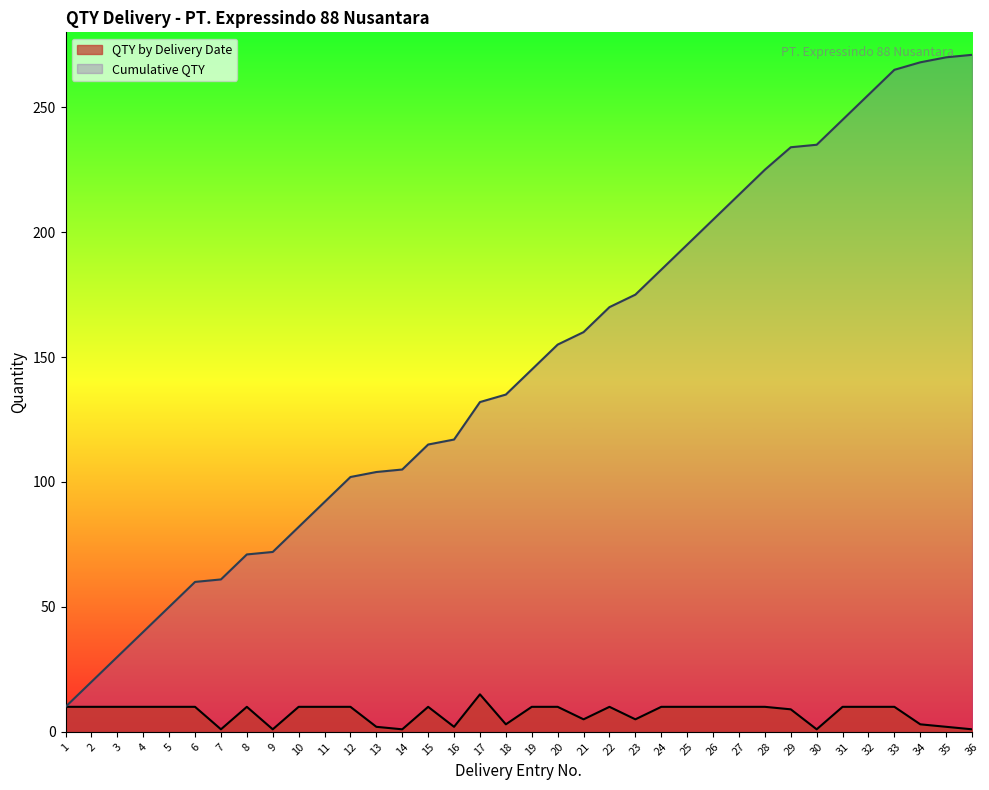

Rank the series by their maximum value, from lowest to highest.

QTY by Delivery Date, Cumulative QTY